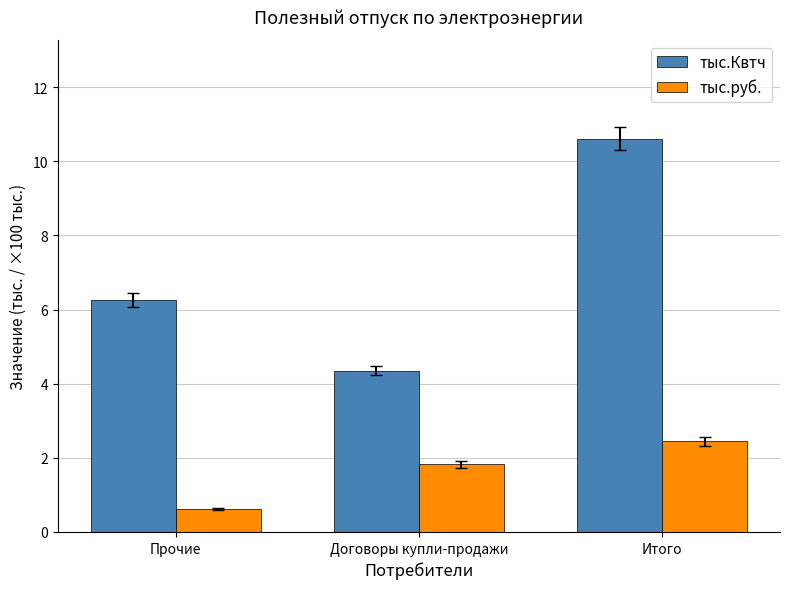

Rank the series by their average value, from lowest to highest.

тыс.руб., тыс.Квтч